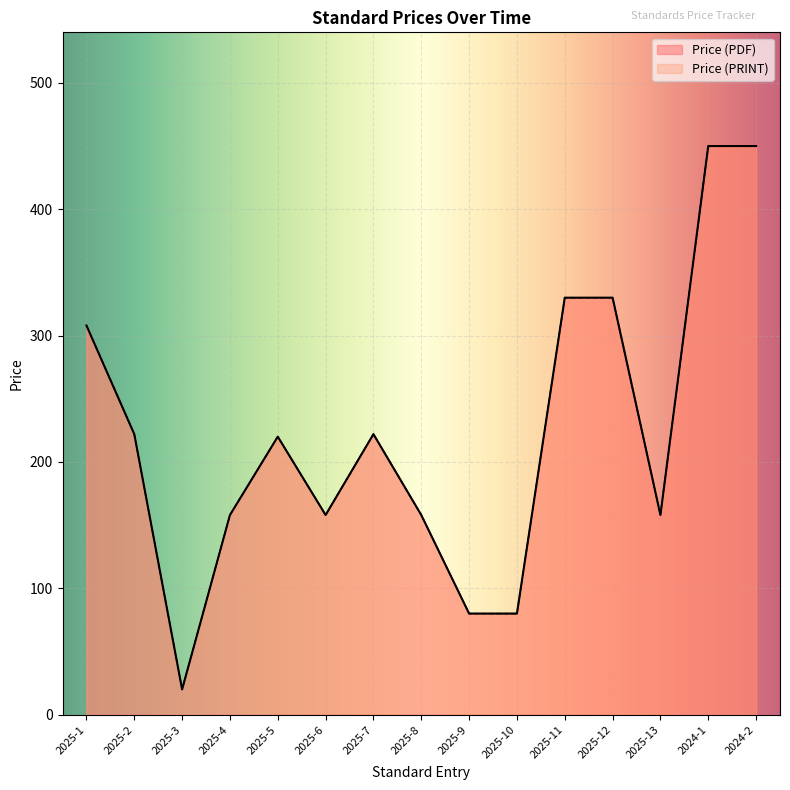

What is the difference between the maximum and second lowest values in the Price (PRINT) series?

370